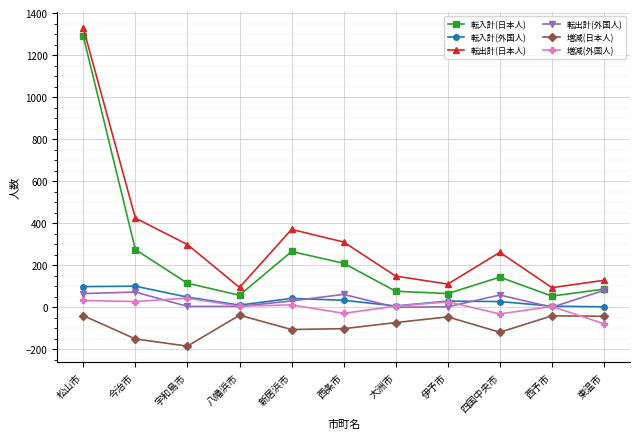

What is the highest value of the 転入計(日本人) series?

1289